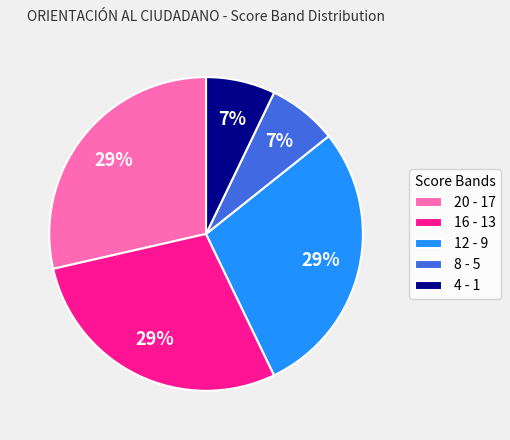

Do 16 - 13 and 12 - 9 together represent more than half of the pie?

Yes